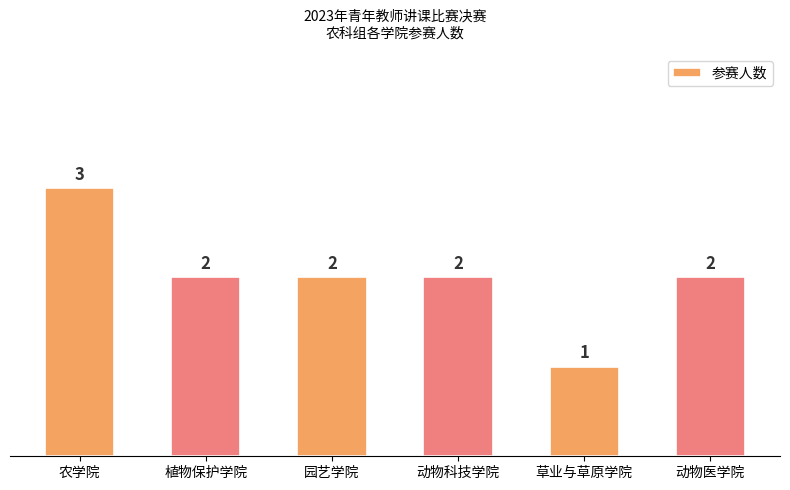

Is it true that the value at 植物保护学院 is 2?

True